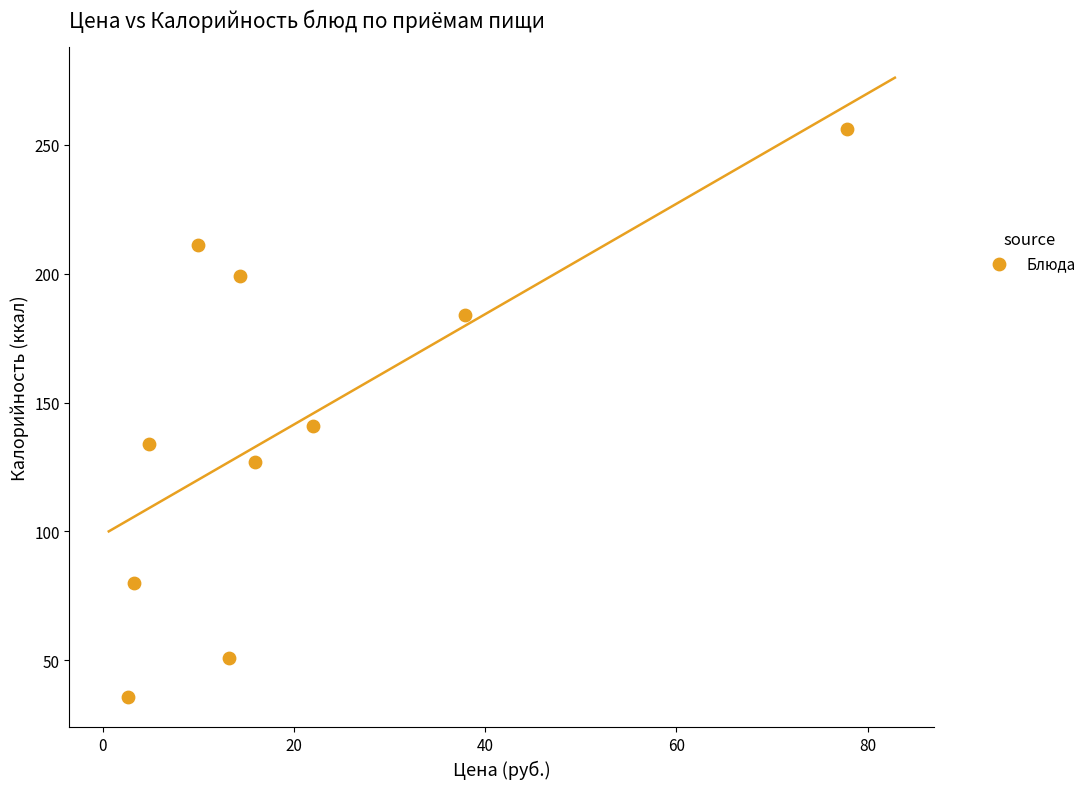

What Y value in the scatter plot is closest to 146?

141